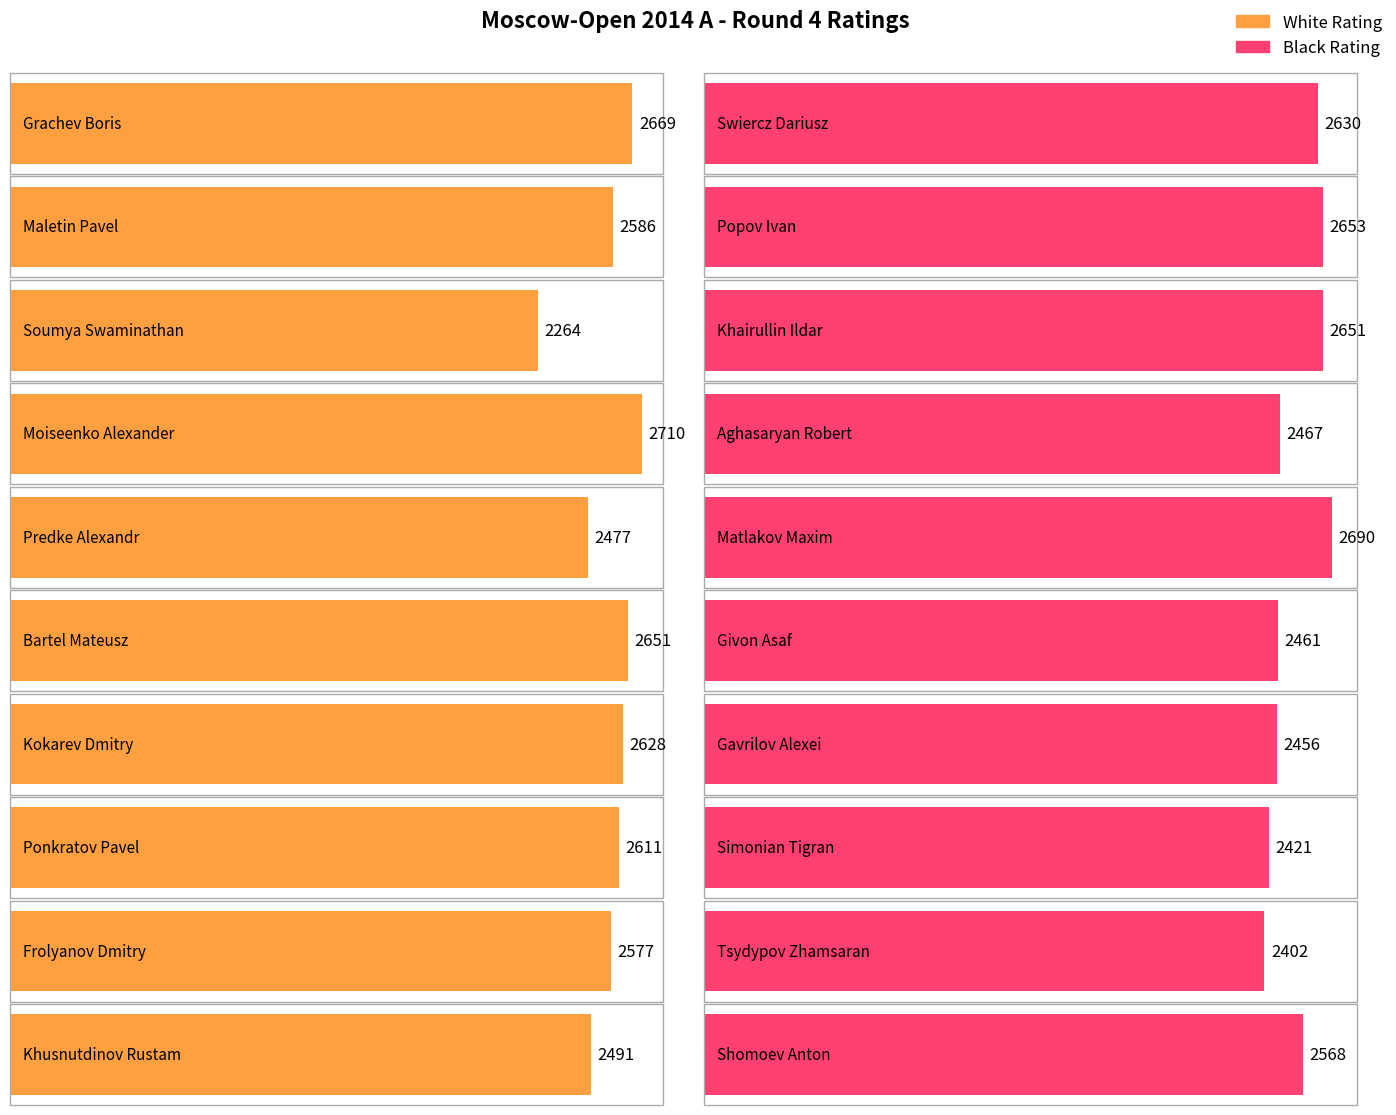

Reading left to right, what are all the values shown in this chart?

White Rating: 2669	2586	2264	2710	2477	2651	2628	2611	2577	2491
Black Rating: 2630	2653	2651	2467	2690	2461	2456	2421	2402	2568